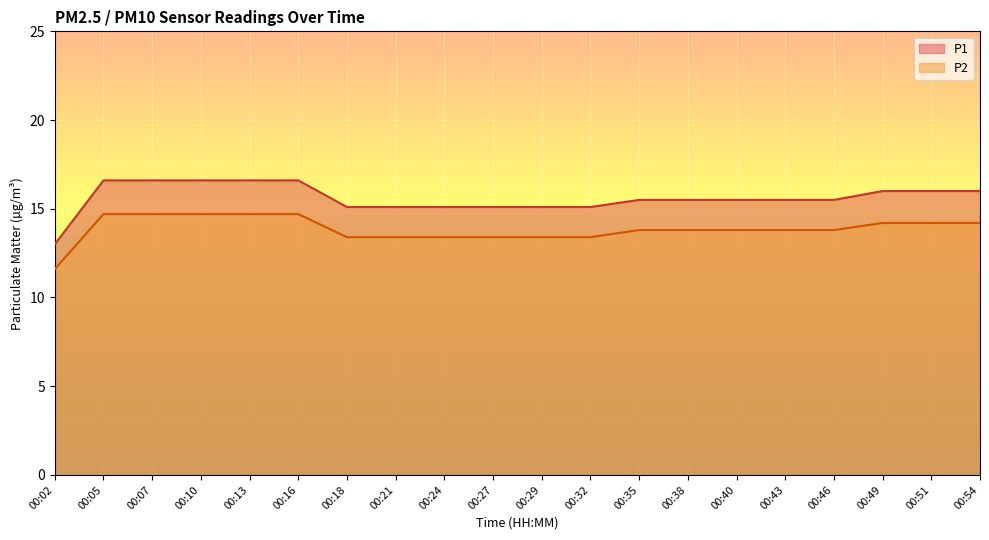

Rank the categories by P2 value from lowest to highest.

00:02, 00:18, 00:21, 00:24, 00:27, 00:29, 00:32, 00:35, 00:38, 00:40, 00:43, 00:46, 00:49, 00:51, 00:54, 00:05, 00:07, 00:10, 00:13, 00:16